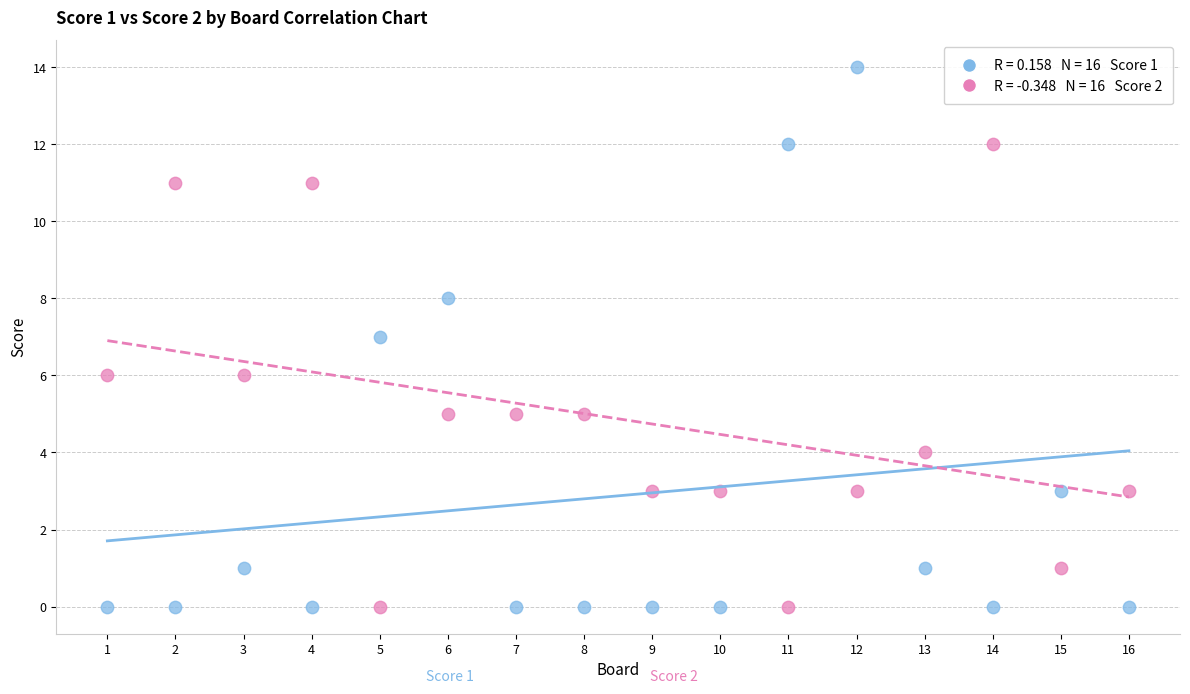

Across all data points, what is the range of Y values (max minus min)?

14